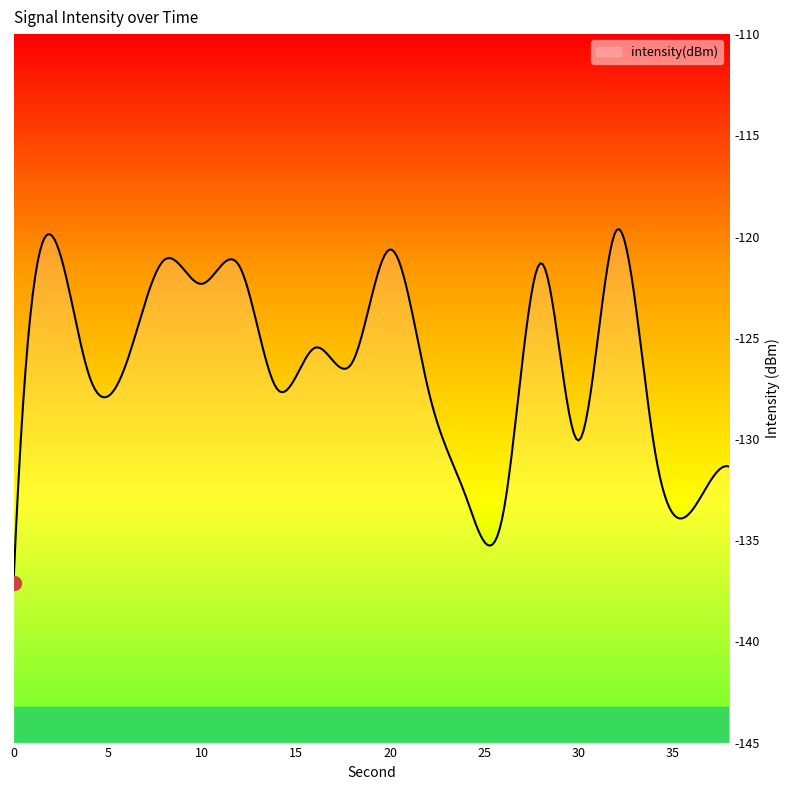

Count the number of data series in this chart.

1